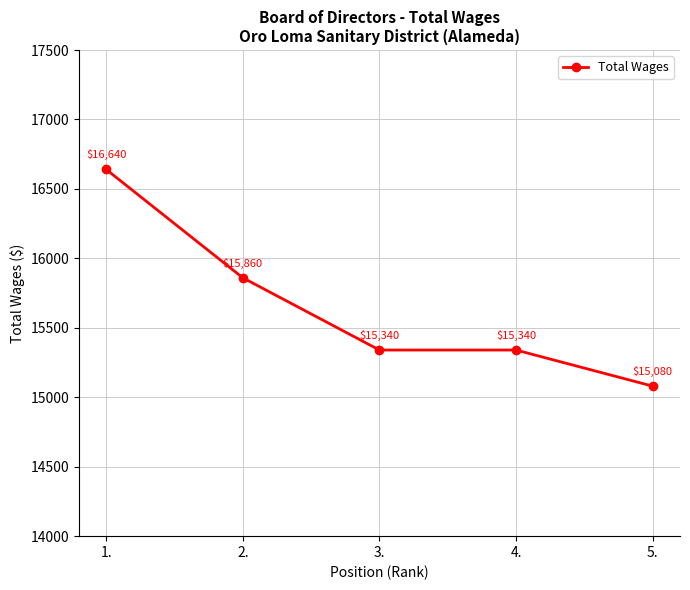

How many categories are shown in the chart?

5